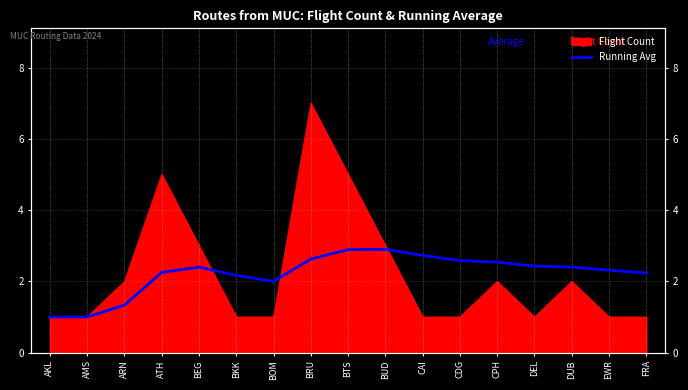

Reading left to right, what are all the values shown in this chart?

1.0	1.0	1.3	2.2	2.4	2.2	2.0	2.6	2.9	2.9	2.7	2.6	2.5	2.4	2.4	2.3	2.2